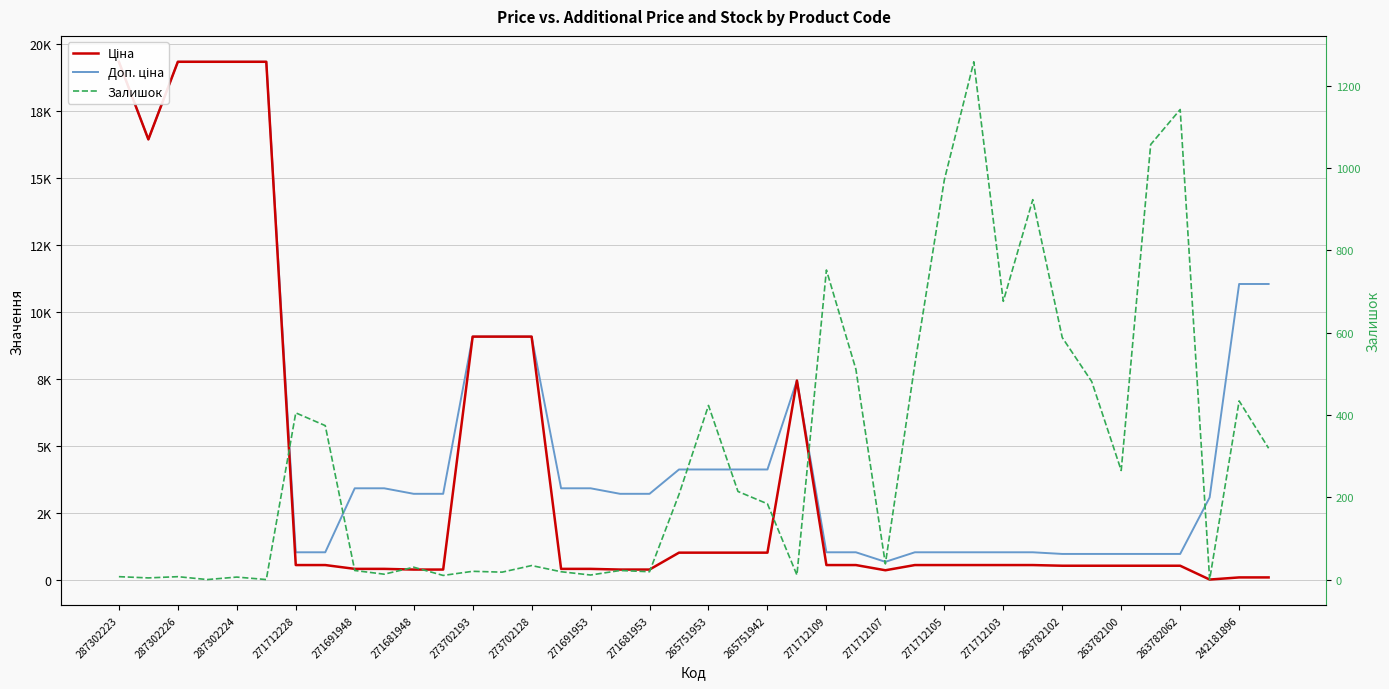

Where does the Ціна series first go above 571?

287302223